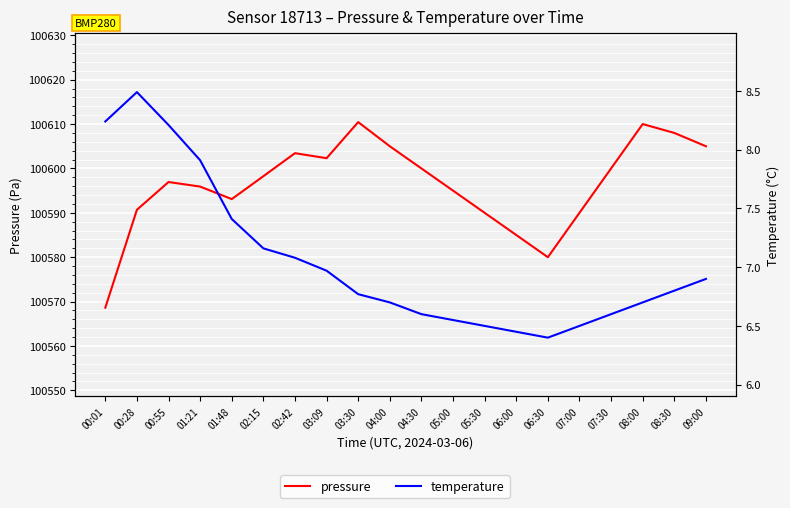

True or false: temperature has more than 0 interior local peaks.

True